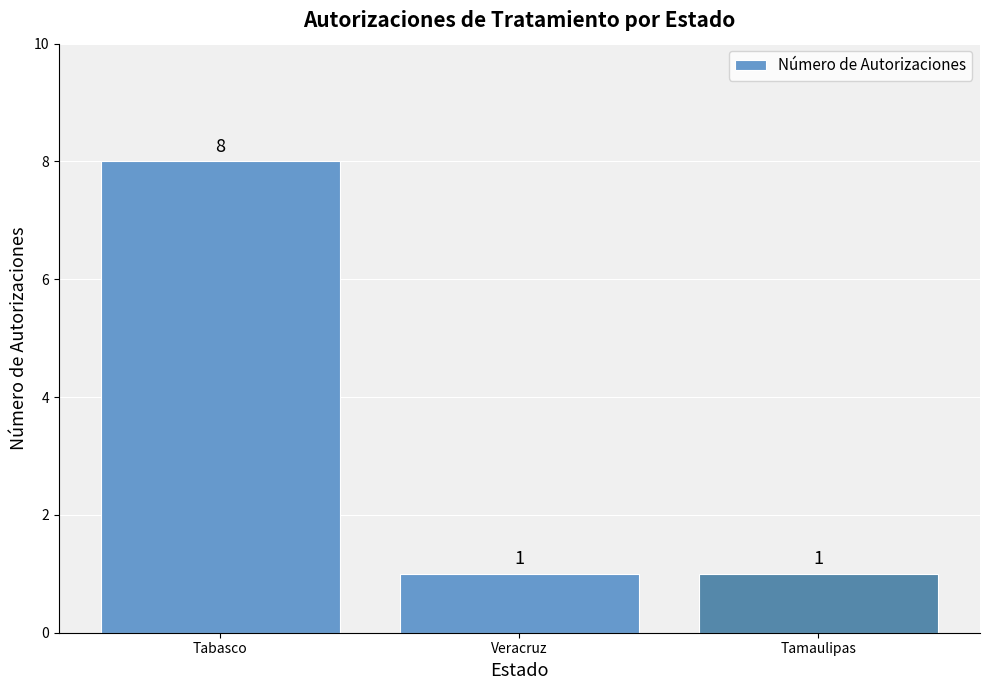

Reading left to right, what are all the values shown in this chart?

8	1	1